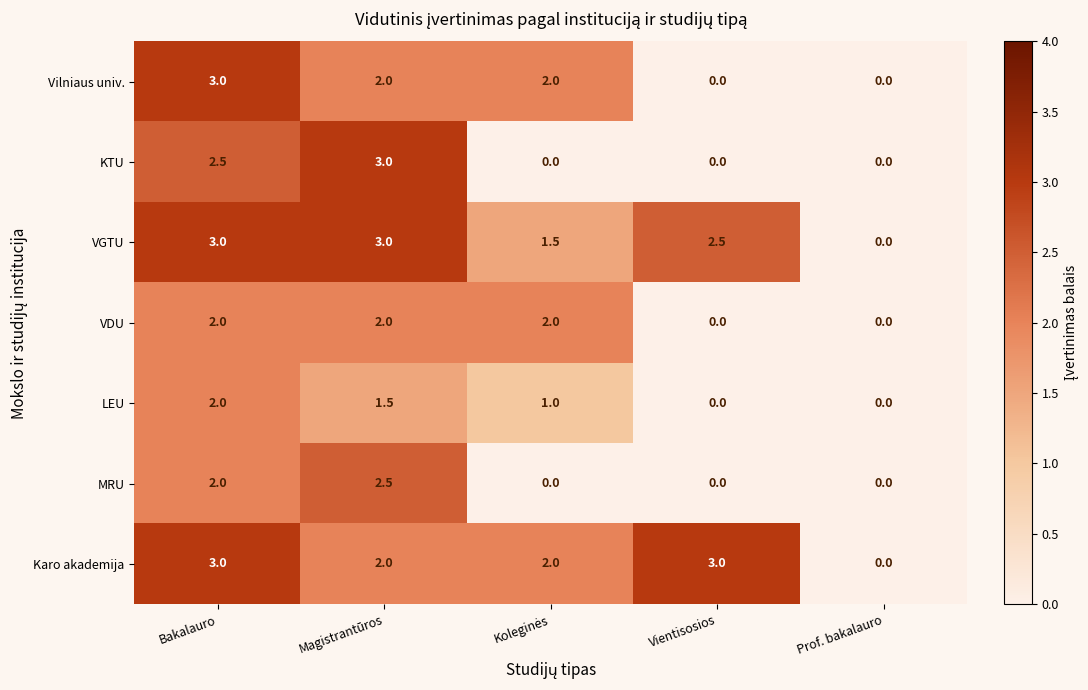

At which category is the sum across all series the highest?

Bakalauro